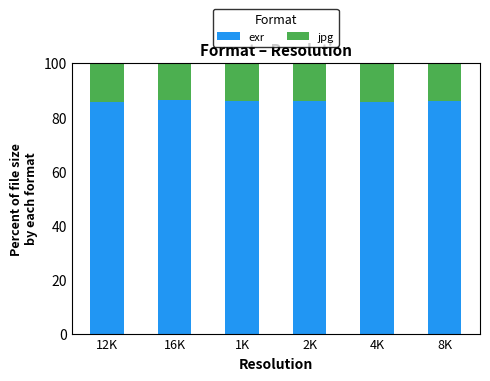

What is the sum of all exr values?

515.8